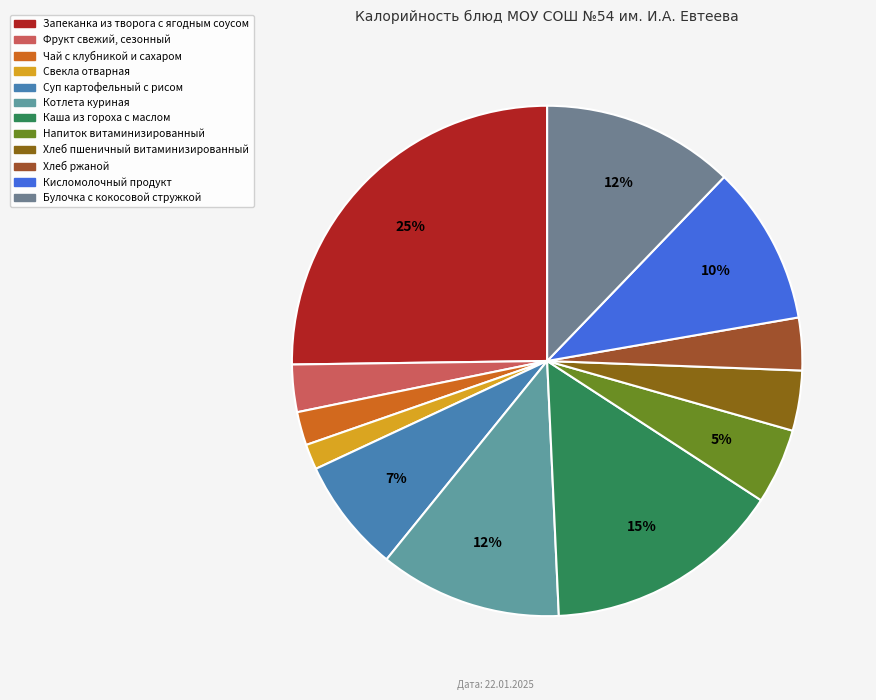

How many slices are in this pie chart?

12